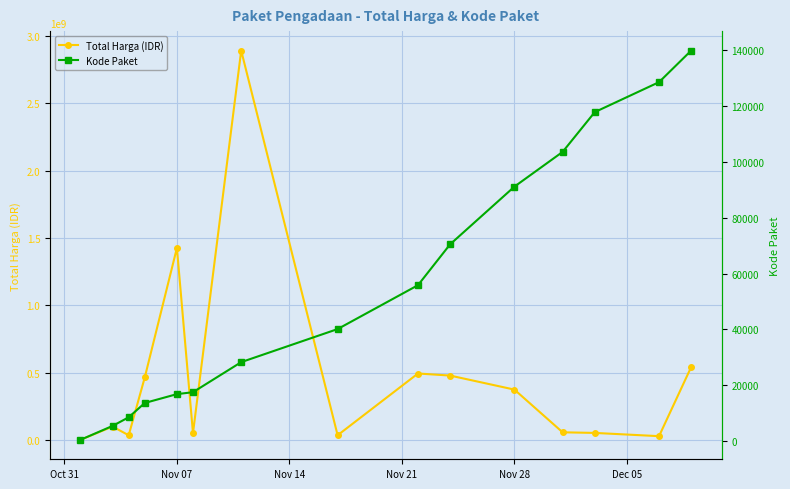

What are all the series names shown in the legend?

Total Harga (IDR), Kode Paket